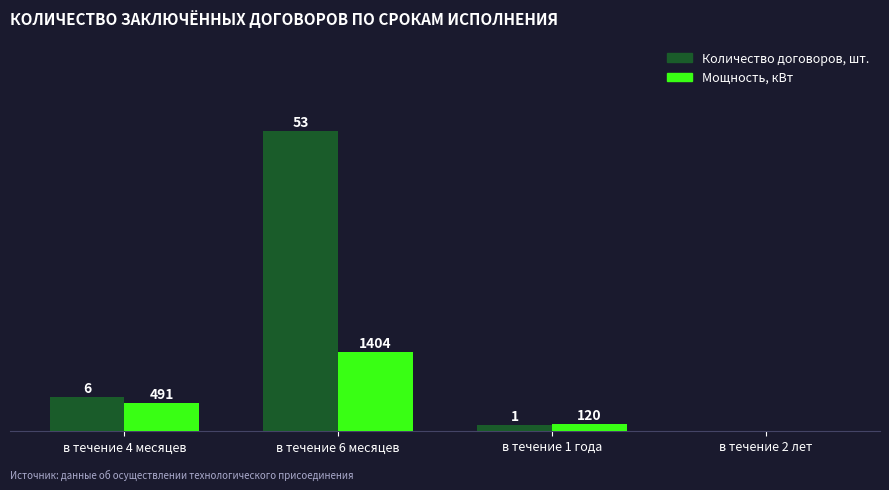

At which category is the sum across all series the highest?

в течение 6 месяцев